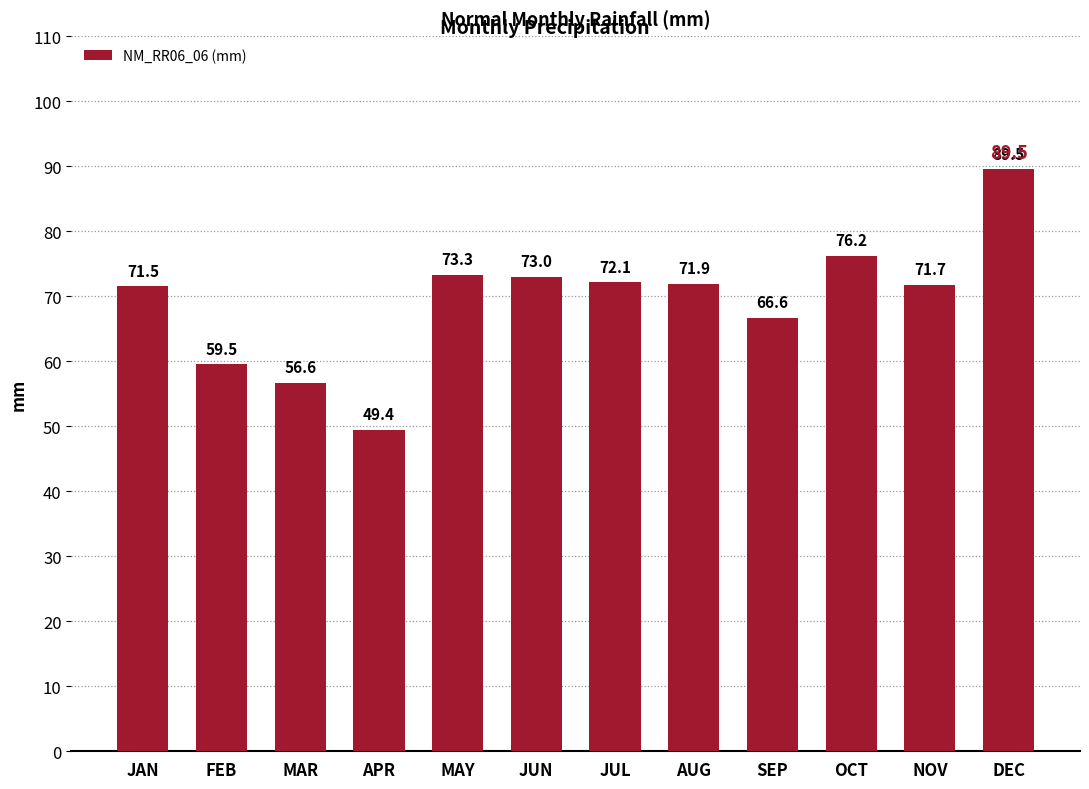

Reading left to right, extract all data points from this chart.

71.5	59.5	56.6	49.4	73.3	73.0	72.1	71.9	66.6	76.2	71.7	89.5